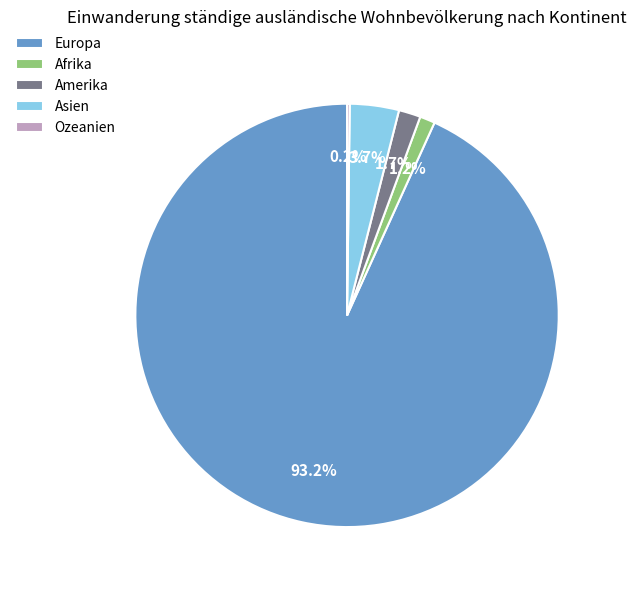

Is Europa the majority of the pie?

Yes